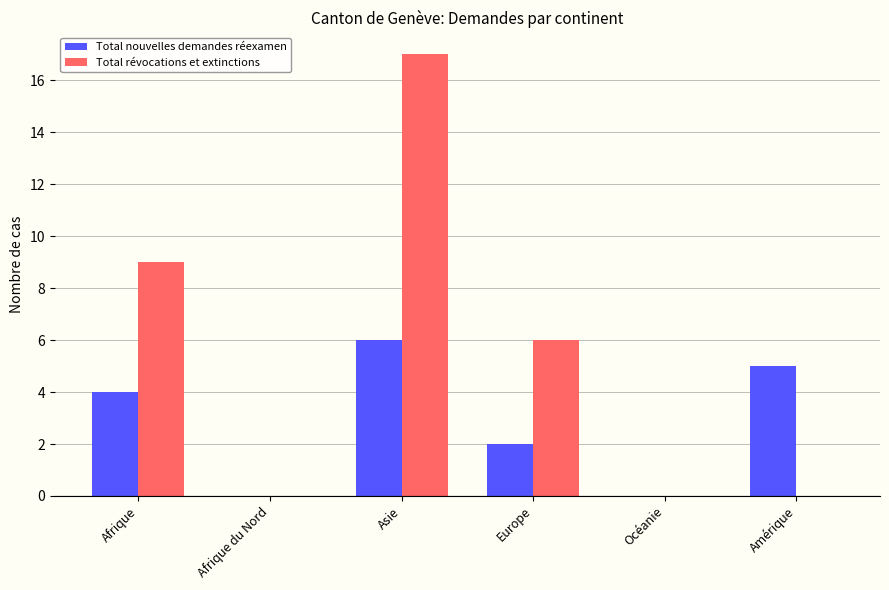

How many groups of bars are there?

6